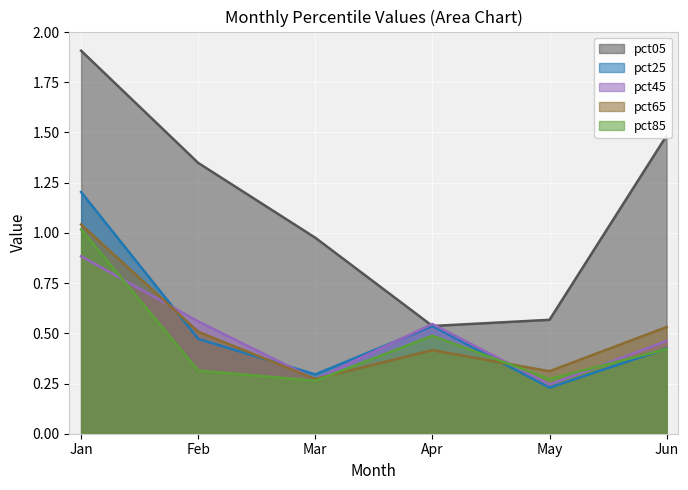

How many lines are shown in the chart?

5